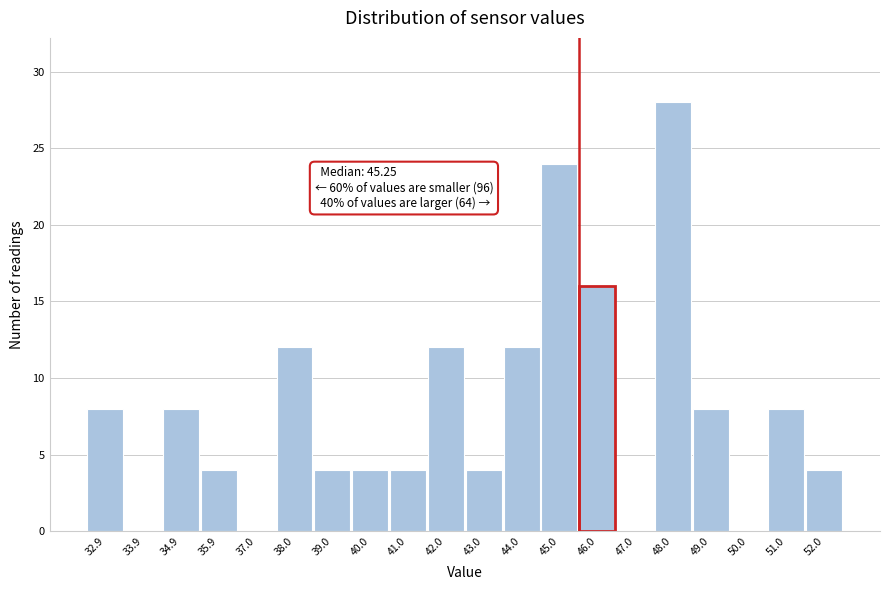

Reading left to right, transcribe all the data shown in this chart.

32.9=8	33.9=0	34.9=8	35.9=4	37.0=0	38.0=12	39.0=4	40.0=4	41.0=4	42.0=12	43.0=4	44.0=12	45.0=24	46.0=16	47.0=0	48.0=28	49.0=8	50.0=0	51.0=8	52.0=4